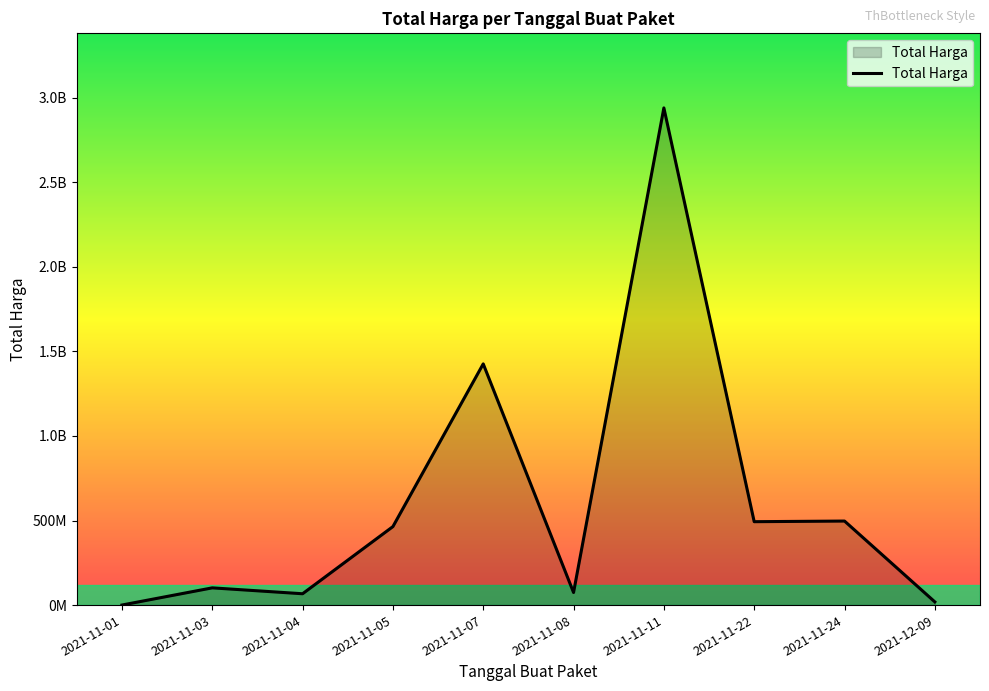

Does the chart display data point markers on the line(s)?

No